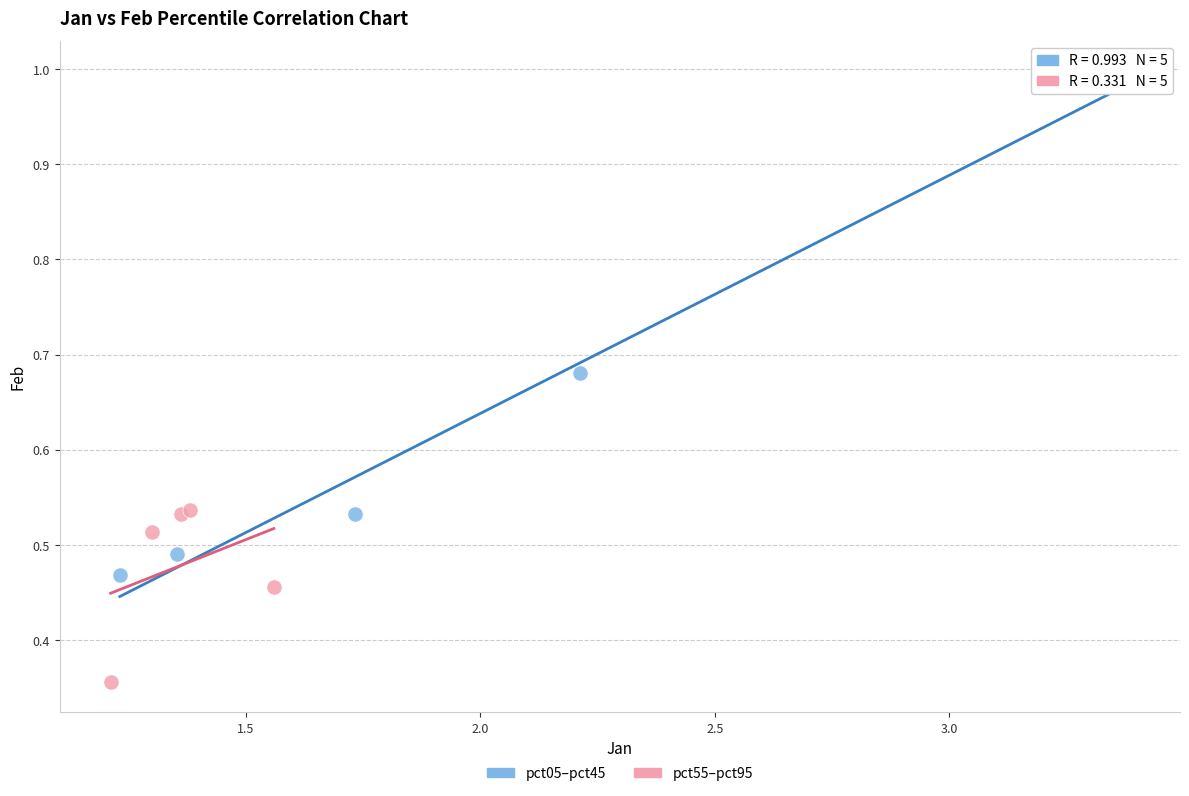

Which series has the widest spread of Y values?

pct05–pct45